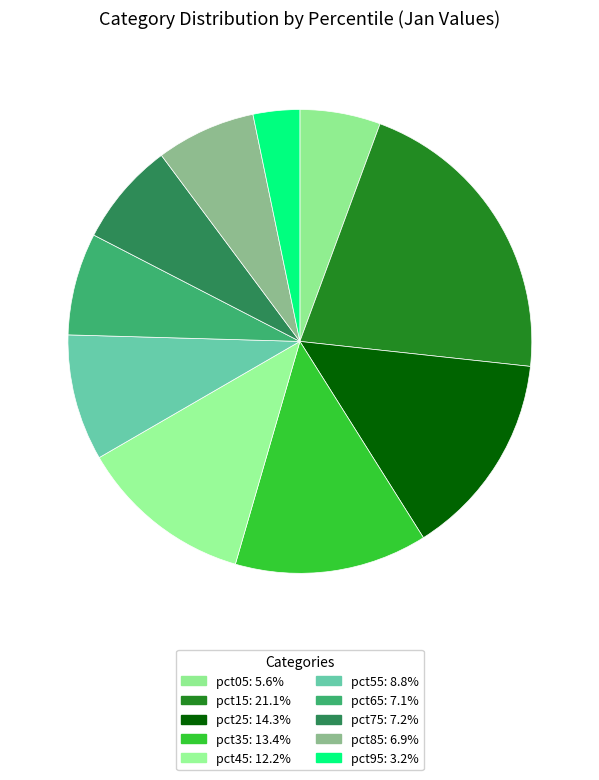

How many slices are in this pie chart?

10